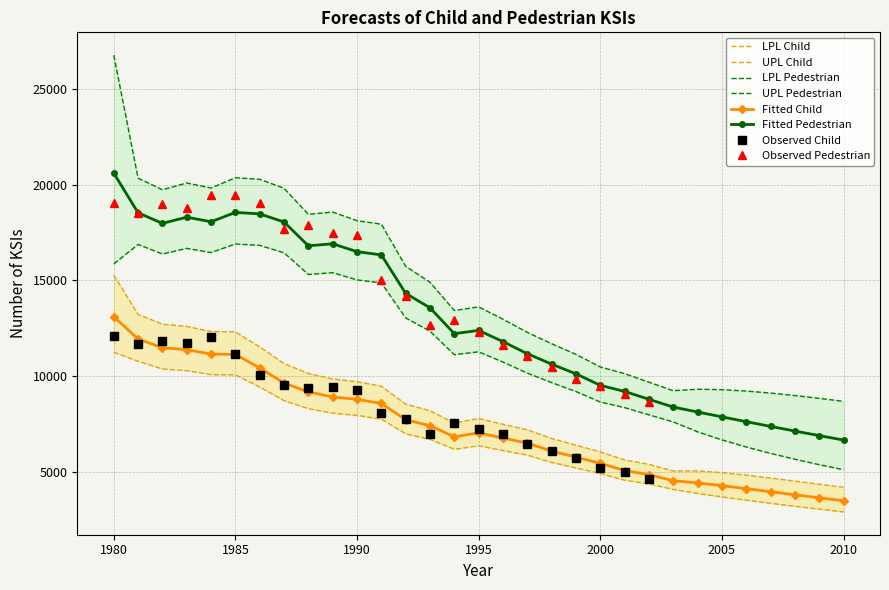

What is the difference between the highest and lowest values at 2000?

5564.8